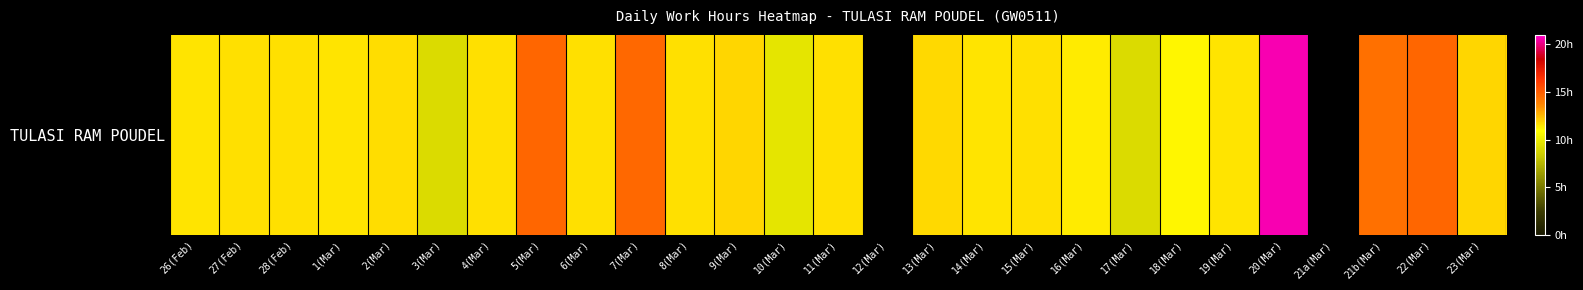

Where is the data nearest to the value 10?

10(Mar)